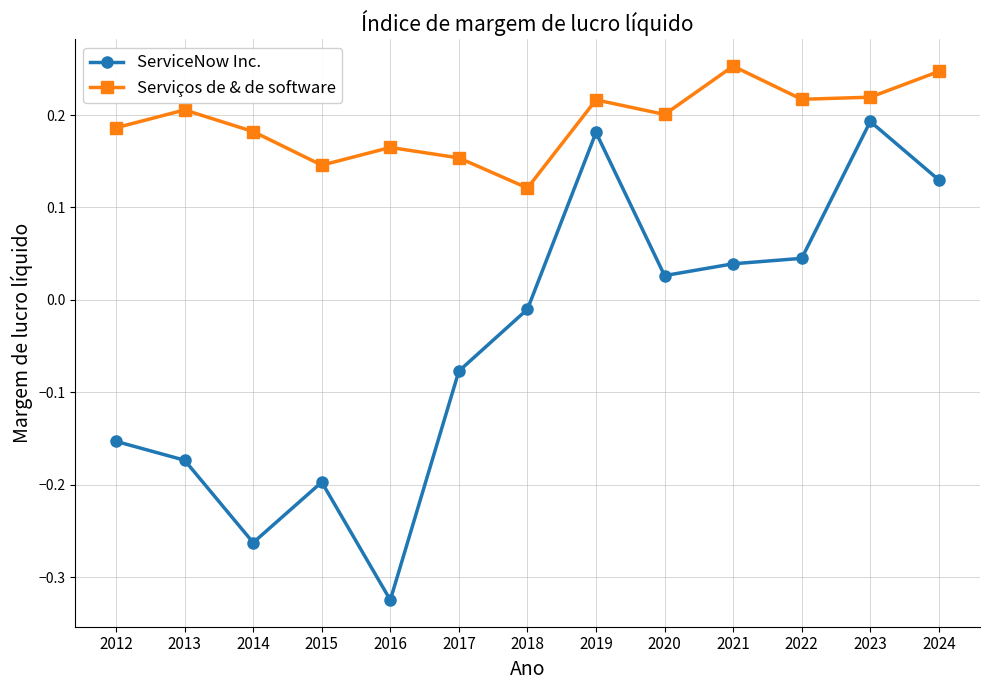

At how many categories does at least one series exceed 0?

13